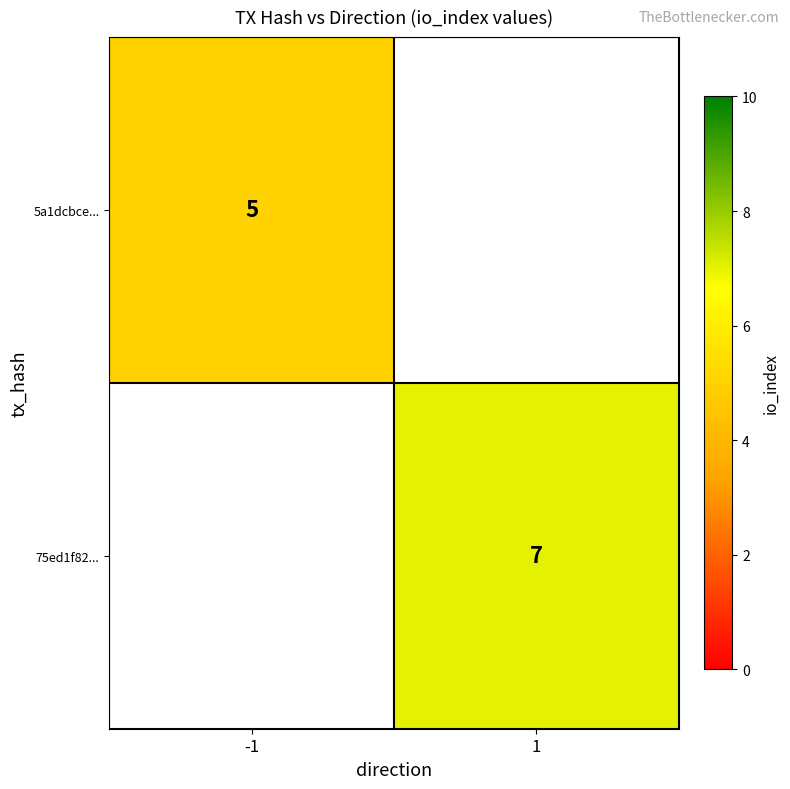

True or false: 75ed1f82... has a value of 7 at 1.

True